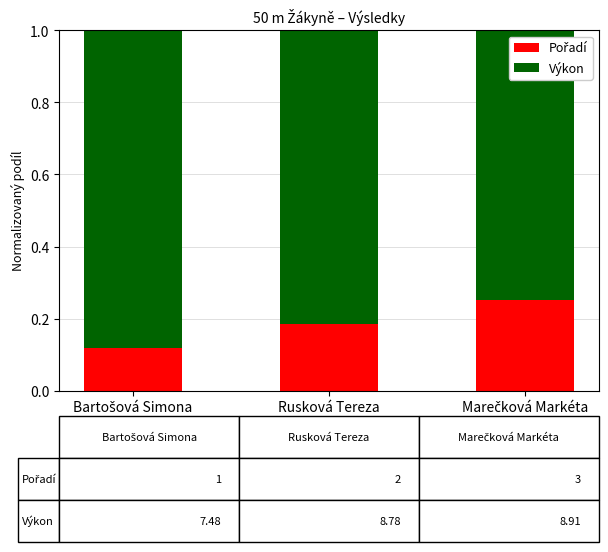

What is the label of the 2nd bar from the right?

Rusková Tereza